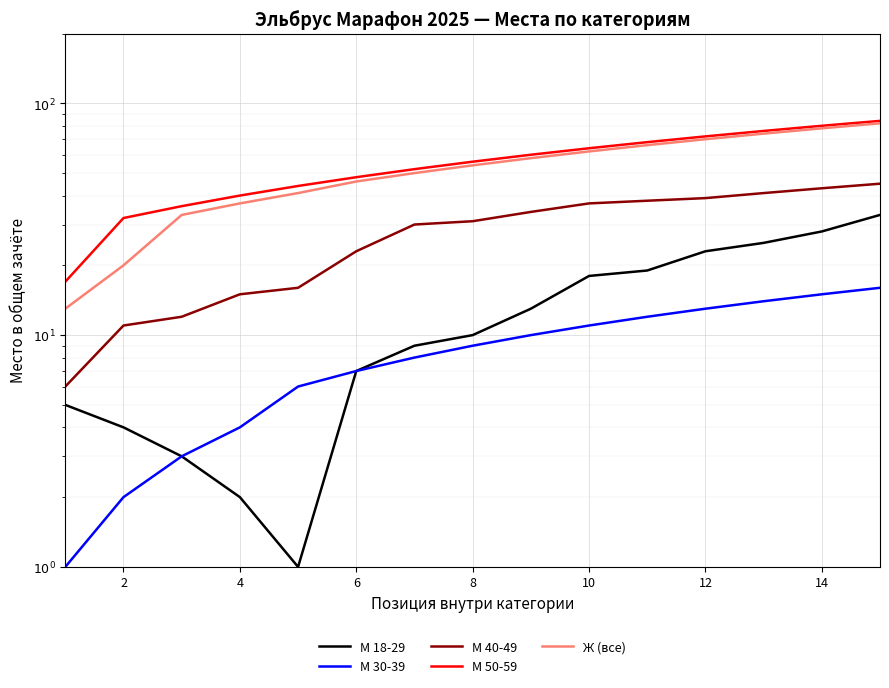

Between 6 and 12, which is larger?

12